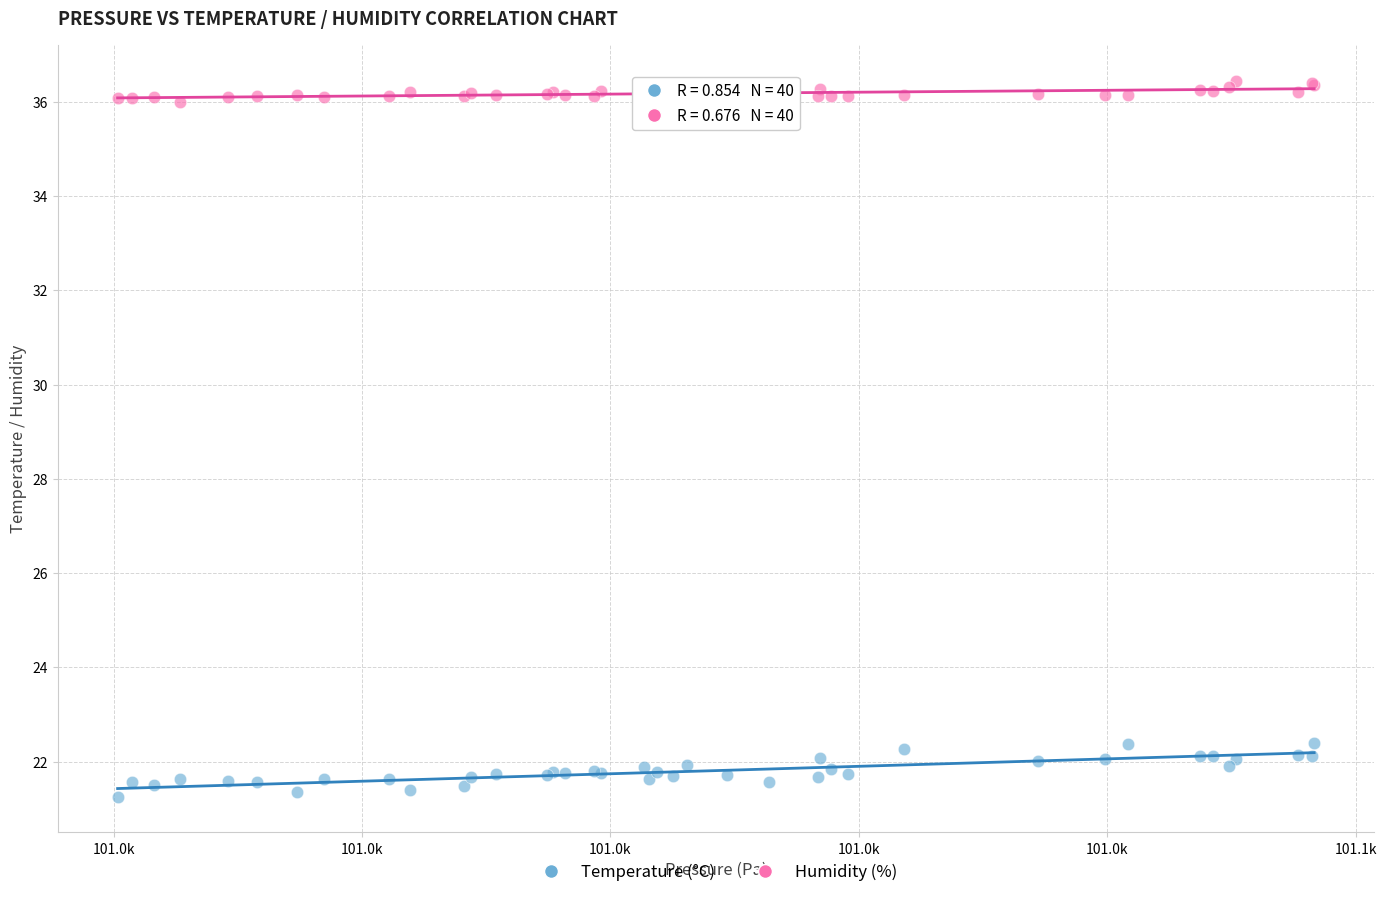

Which series reaches the minimum Y coordinate?

Temperature (°C)